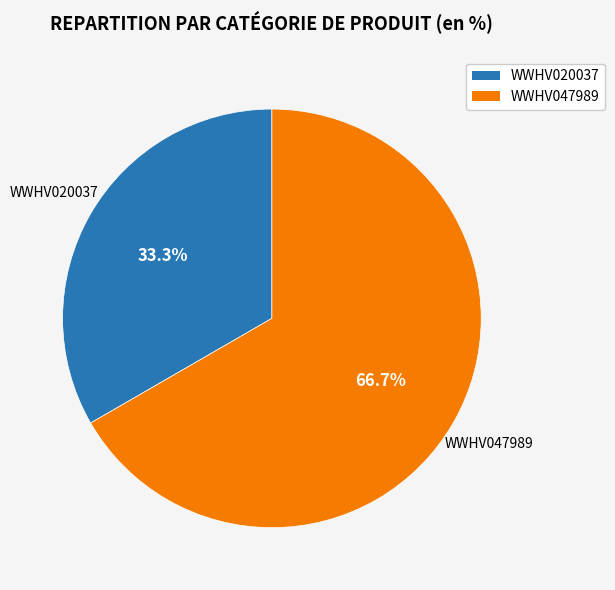

Is it true that WWHV047989 is 67% of the pie?

True